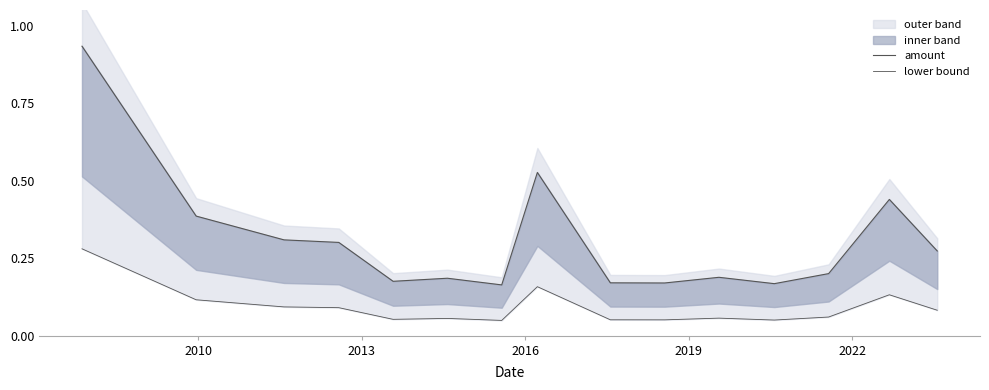

At how many categories does at least one series exceed 0?

15